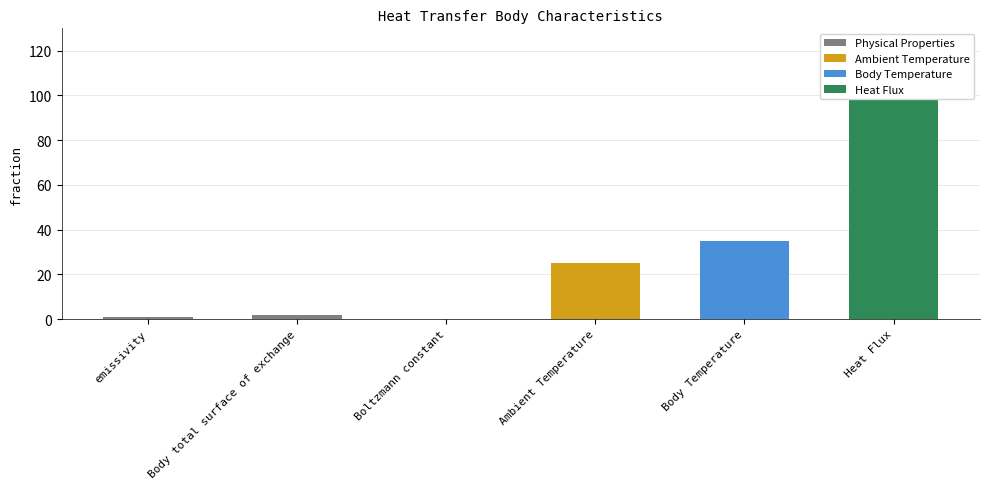

Reading right to left, what are all the values shown in this chart?

117.5	35.0	25.0	0.0	1.9	1.0